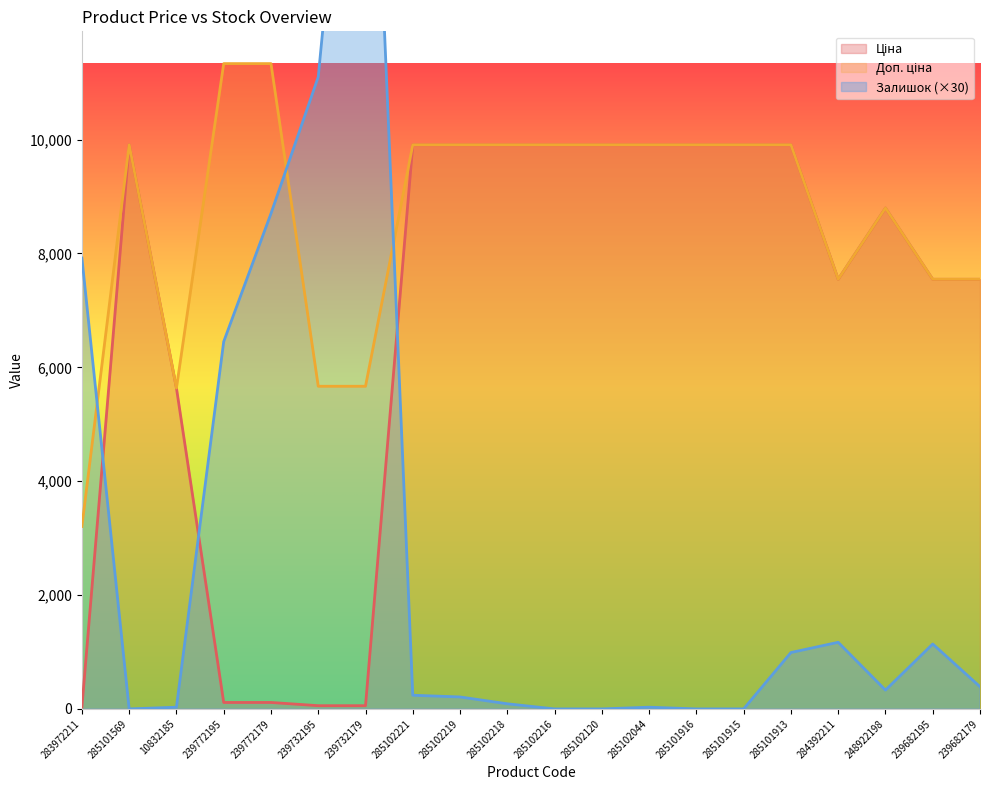

How many lines are shown in the chart?

3